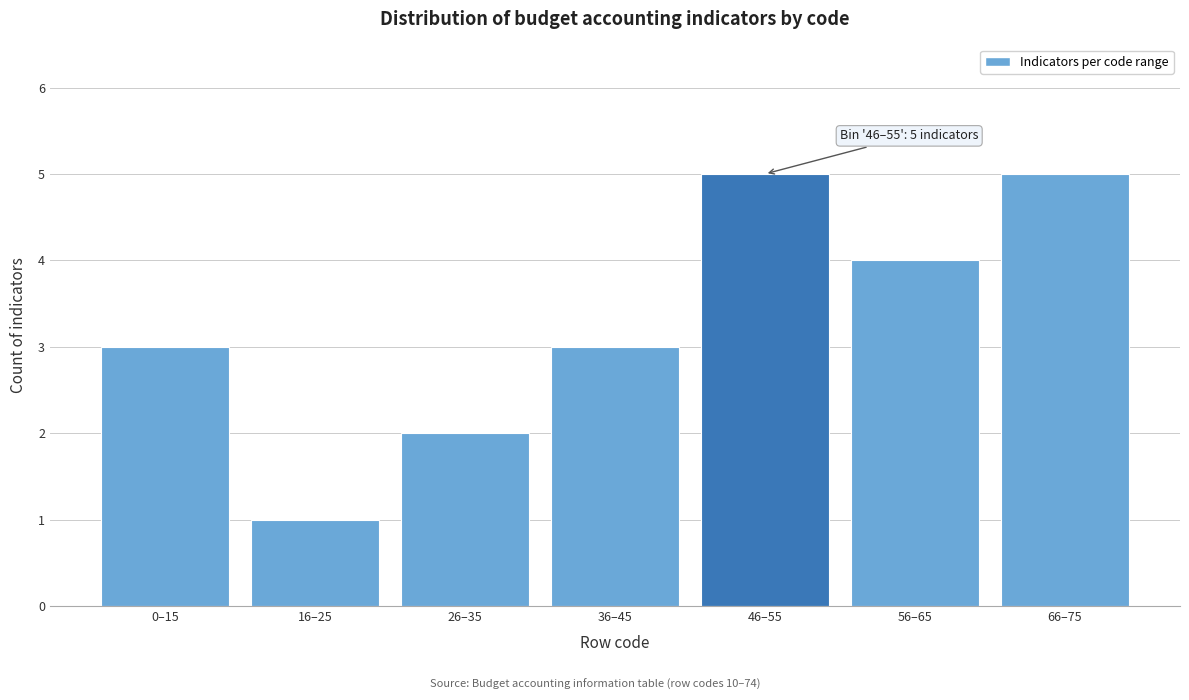

Reading left to right, transcribe all the data shown in this chart.

3	1	2	3	5	4	5